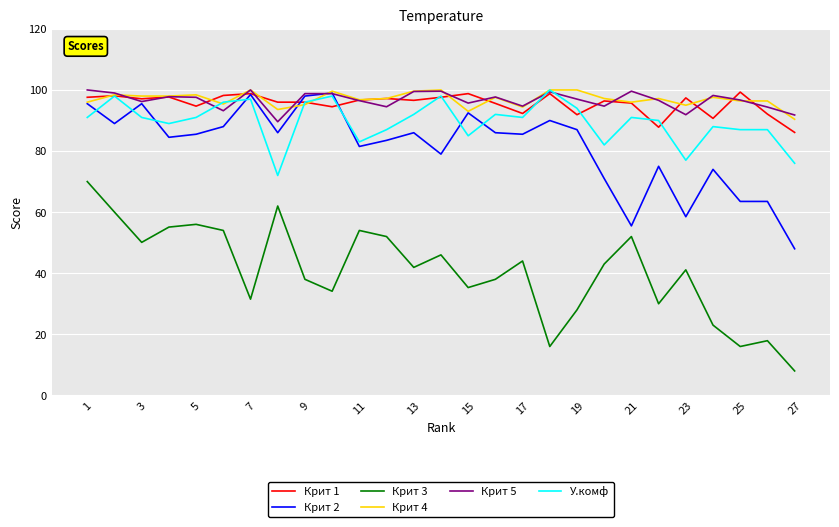

Which series has the widest spread of values?

Крит 3